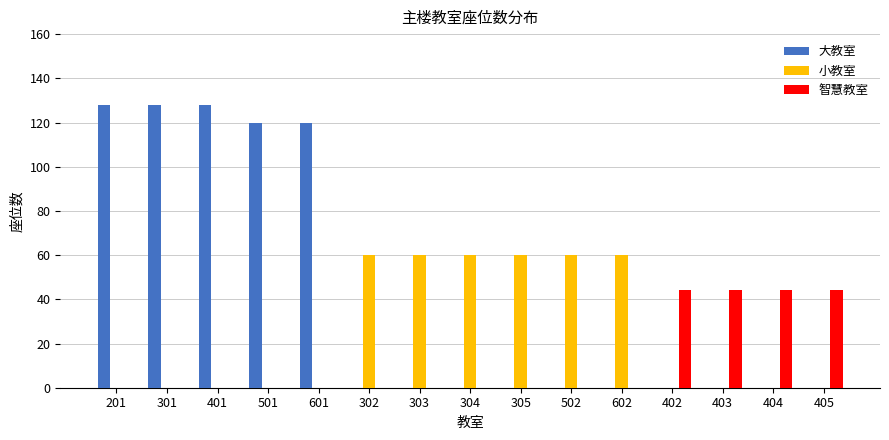

The value of 小教室 at 201 is 24. True or false?

False